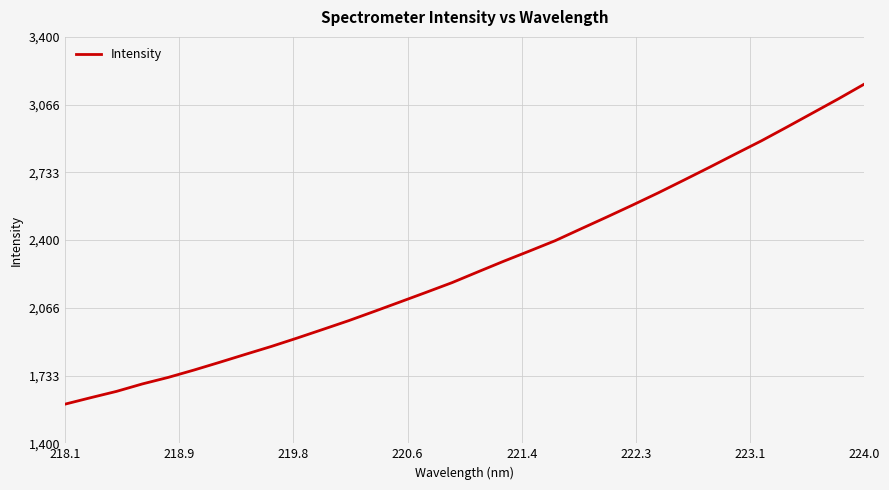

What is the minimum value shown in the chart?

1592.6